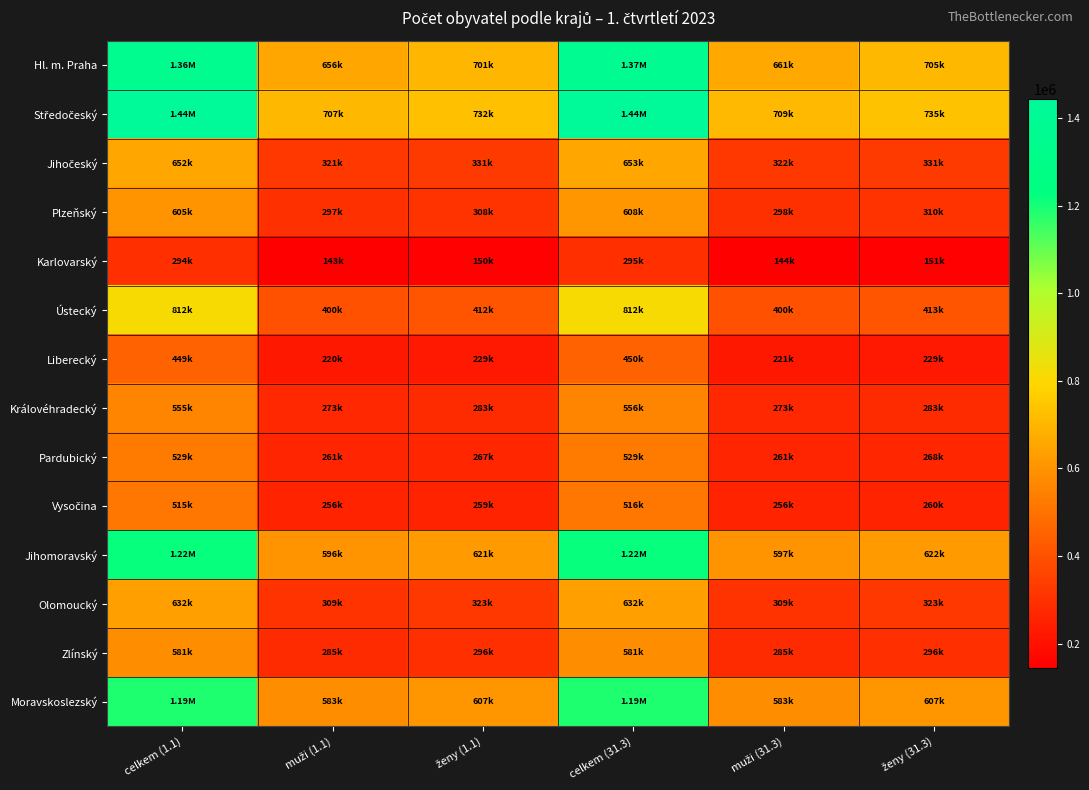

What is the total value across all series at ženy (31.3)?

5531843